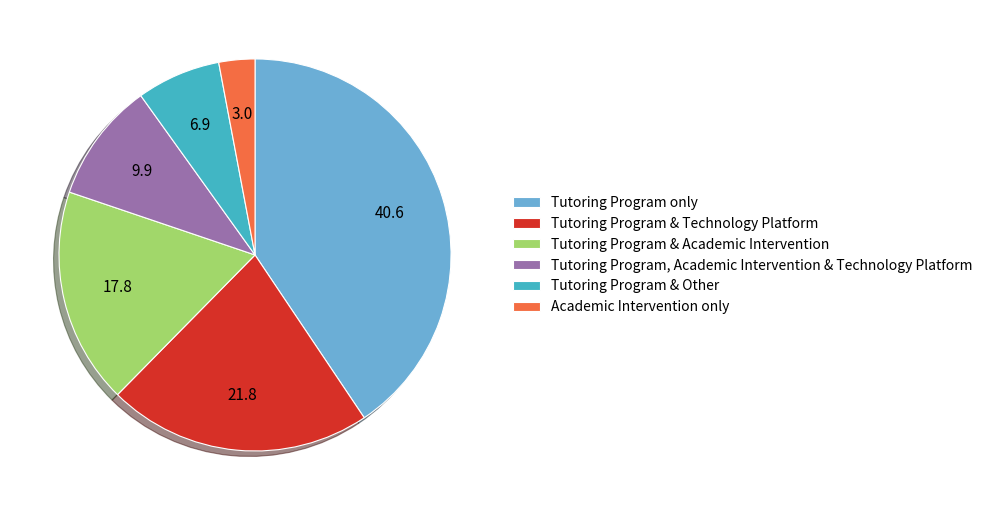

How many slices are in this pie chart?

6